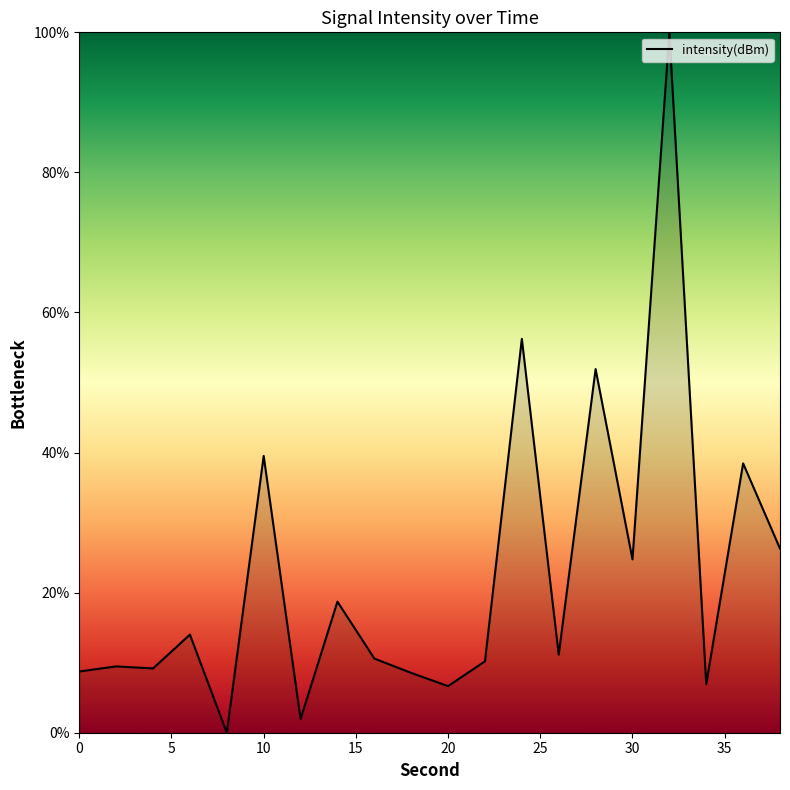

What is the difference between the maximum and minimum values?

100.0